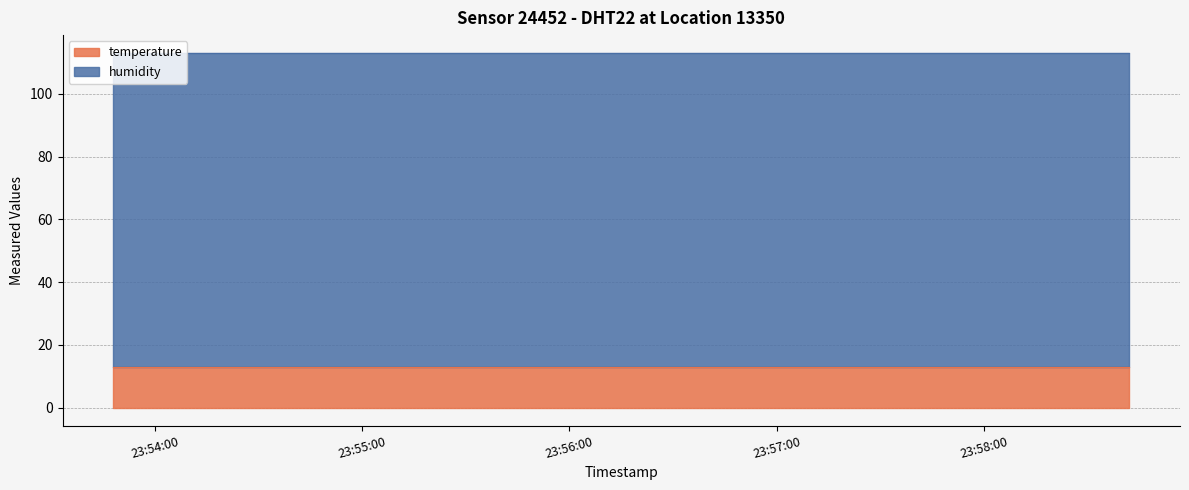

Is it true that the value at 2022-10-16T23:53:48 is 71.8?

False